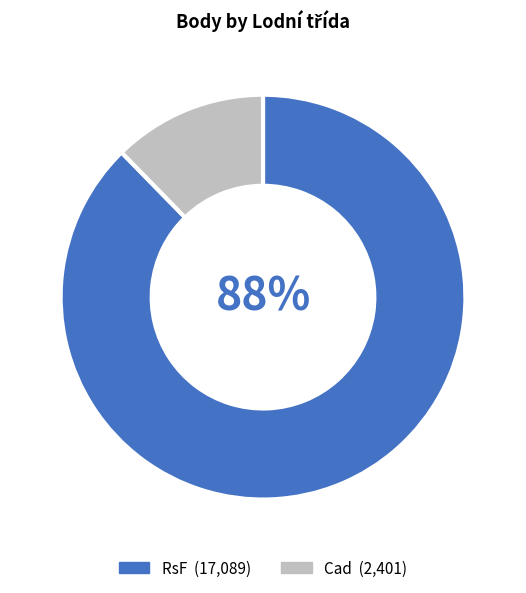

To the nearest percent, what is the average slice percentage?

50%